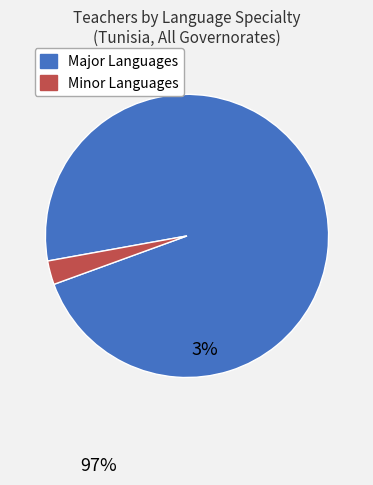

Combined, do Major Languages and Minor Languages account for over 50%?

Yes